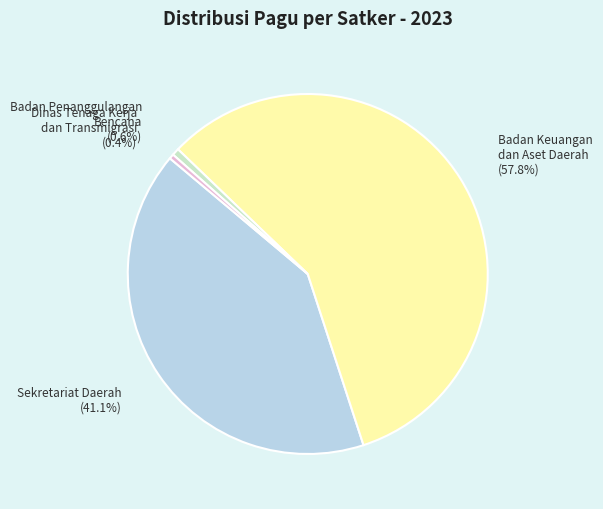

Which category has the biggest portion of the pie?

Badan Keuangan dan Aset Daerah